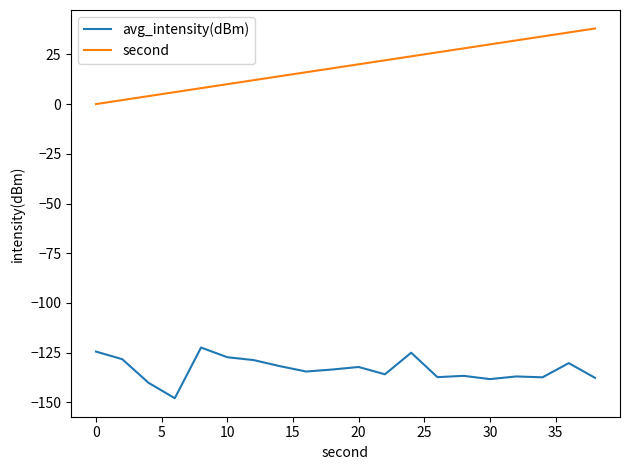

What is the difference between the maximum and minimum values in the avg_intensity(dBm) series?

25.5